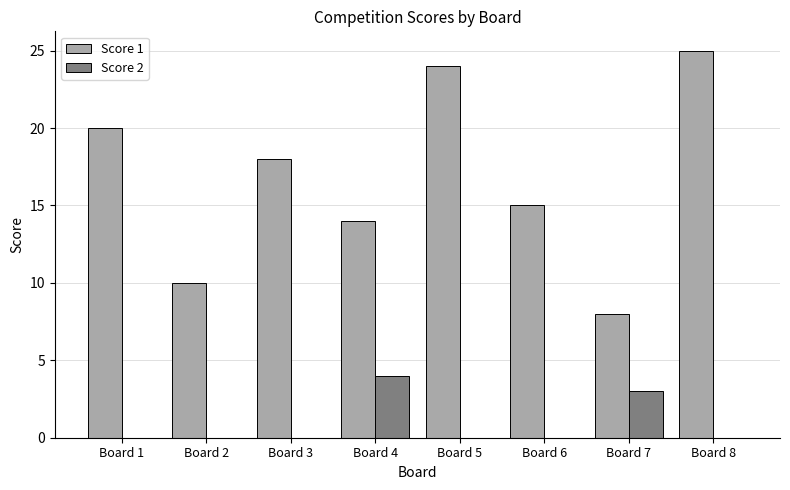

What is the sum of the Score 2 values at Board 7 and Board 5?

3